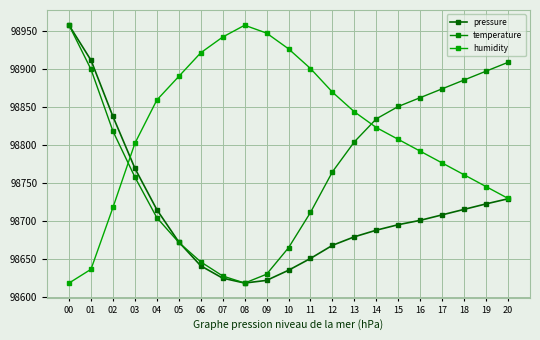

At which category is the sum across all series the highest?

00